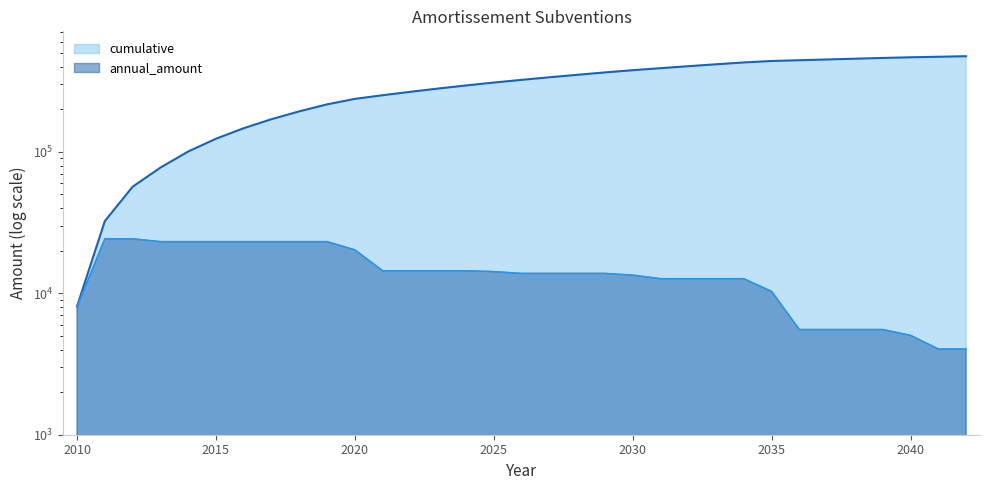

How many categories are shown in the chart?

33